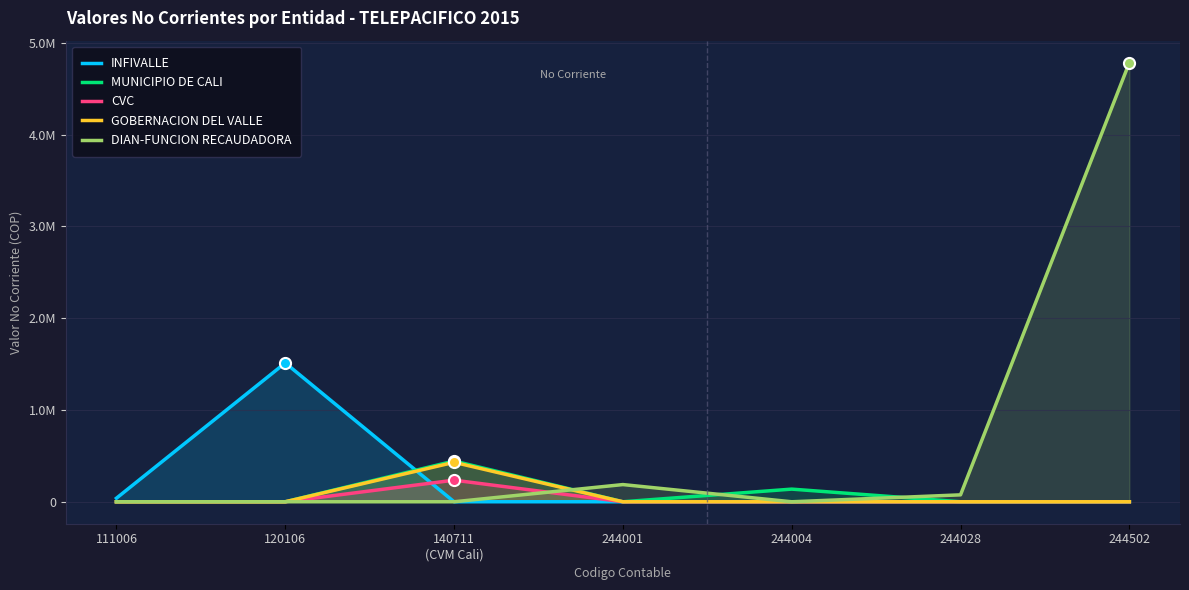

True or false: INFIVALLE and DIAN-FUNCION RECAUDADORA cross at least once.

False